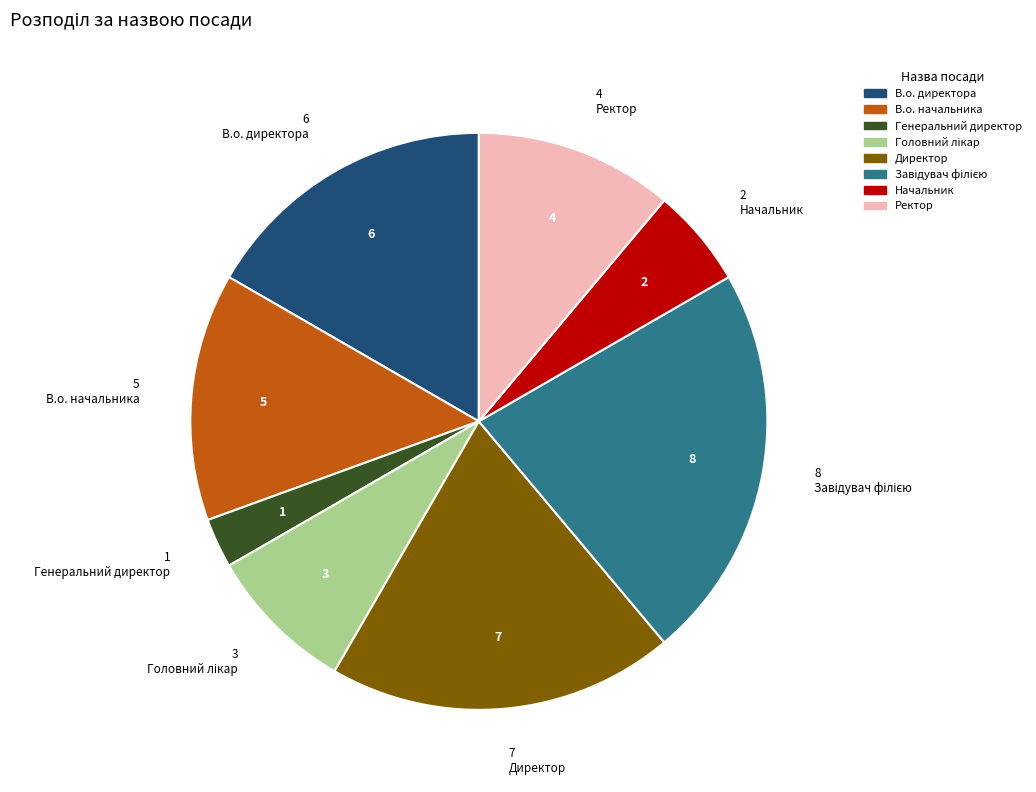

What is the ratio of the value at Директор to the value at Генеральний директор?

7.0